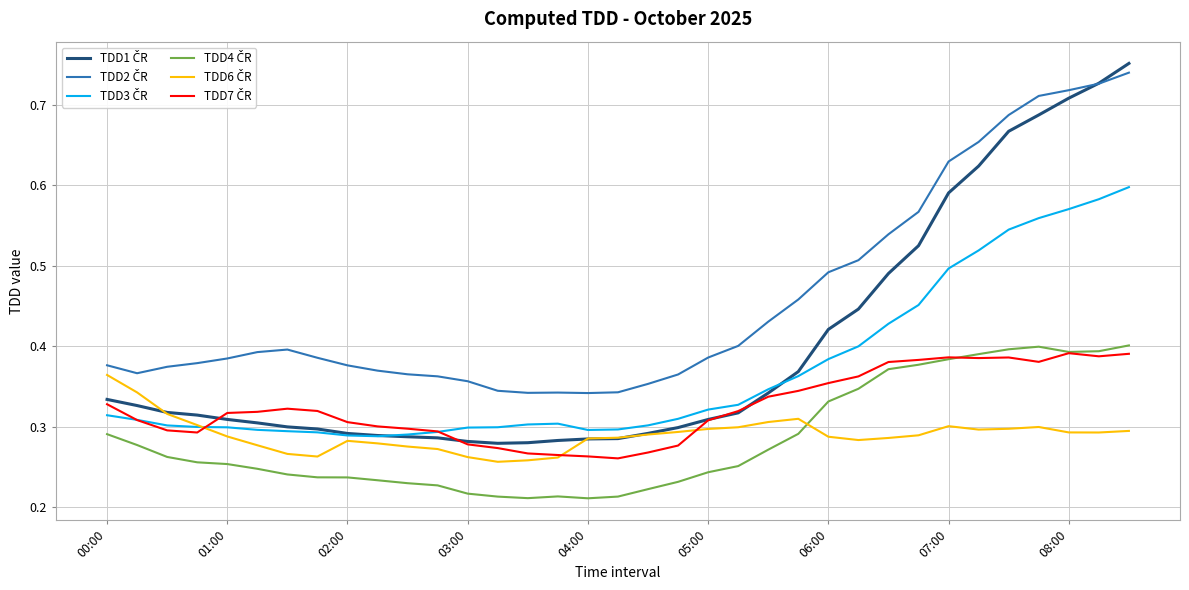

Does the chart display data point markers on the line(s)?

No